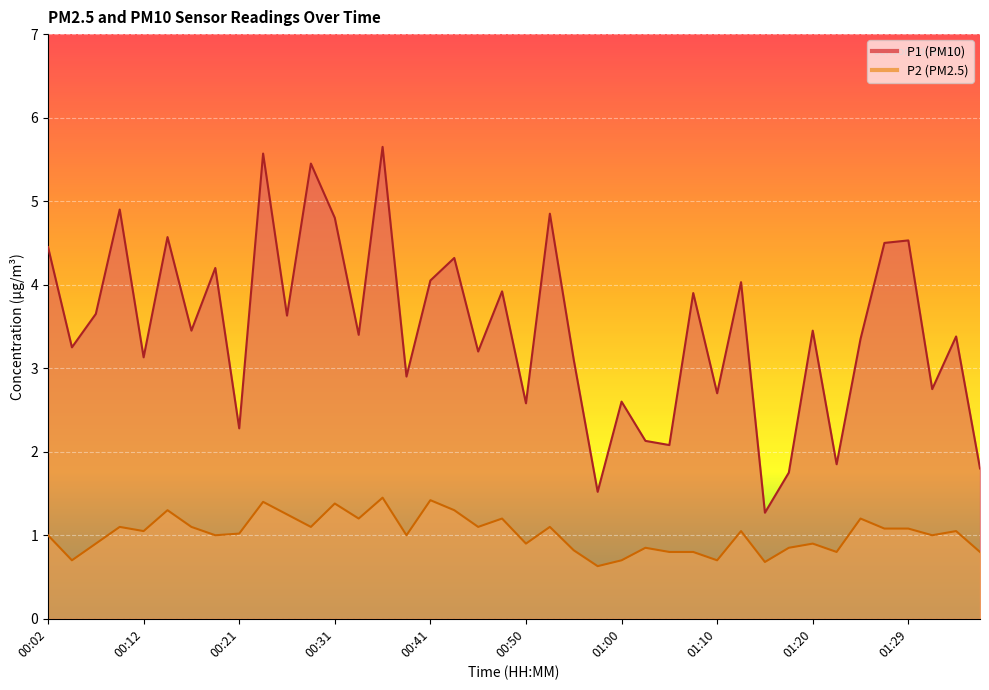

What is the spread (max minus min) of values at 01:12?

3.0